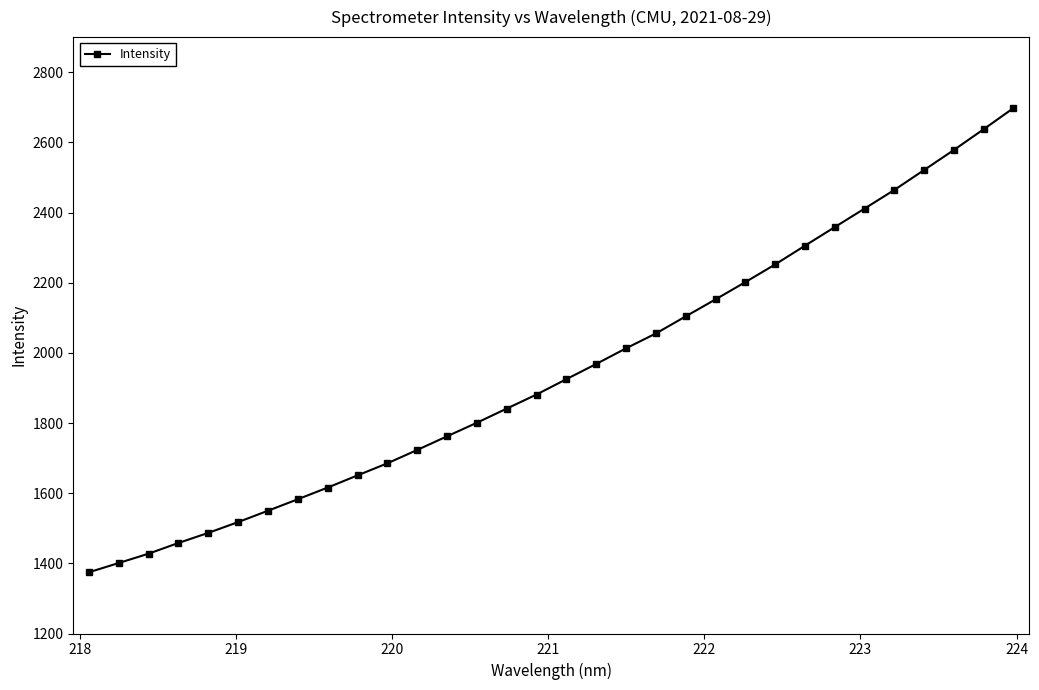

What is the sum of all values?

62404.3